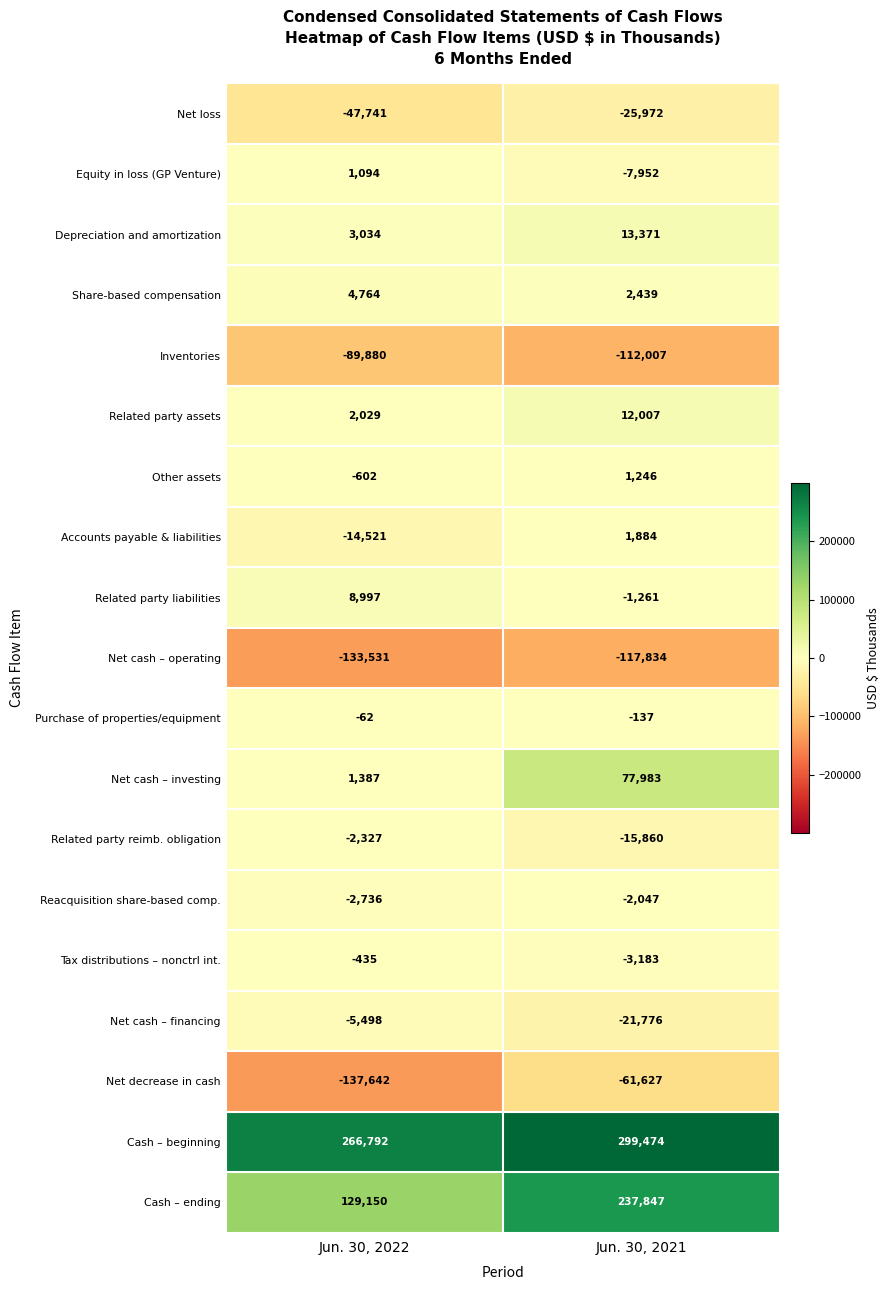

Count the number of data series in this chart.

19